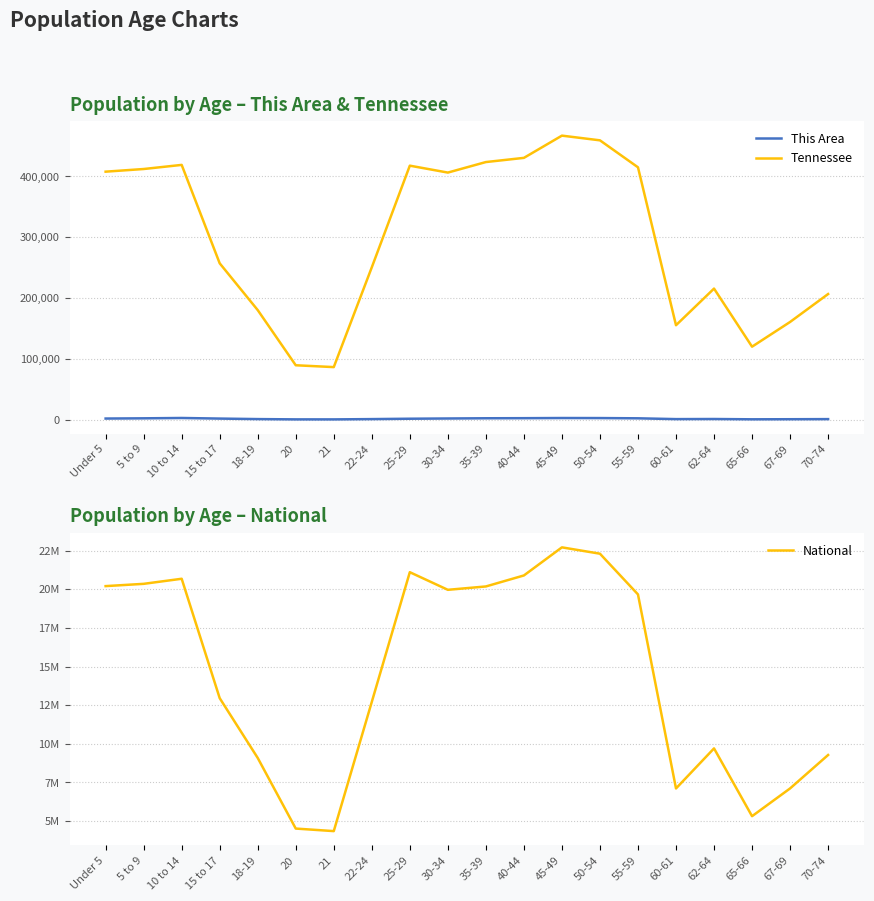

Reading left to right, what are all the values shown in this chart?

This Area: Under 5=1741	5 to 9=2103	10 to 14=2662	15 to 17=1680	18-19=841	20=369	21=343	22-24=814	25-29=1443	30-34=1832	35-39=2197	40-44=2331	45-49=2594	50-54=2511	55-59=2121	60-61=805	62-64=970	65-66=480	67-69=616	70-74=800
Tennessee: Under 5=407813	5 to 9=412181	10 to 14=418941	15 to 17=257066	18-19=180120	20=89380	21=86356	22-24=250508	25-29=417683	30-34=406314	35-39=423622	40-44=430508	45-49=467087	50-54=459349	55-59=414991	60-61=155235	62-64=215489	65-66=119944	67-69=160594	70-74=206536
National: Under 5=20201362	5 to 9=20348657	10 to 14=20677194	15 to 17=12954254	18-19=9086089	20=4519129	21=4354294	22-24=12712576	25-29=21101849	30-34=19962099	35-39=20179642	40-44=20890964	45-49=22708591	50-54=22298125	55-59=19664805	60-61=7113727	62-64=9704197	65-66=5319902	67-69=7115361	70-74=9278166